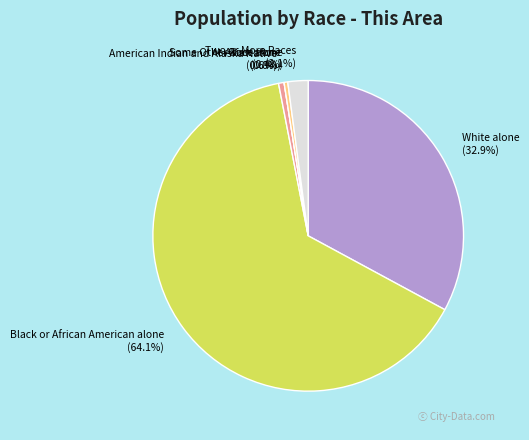

Approximately how many times larger is the value at Two or More Races compared to White alone?

0.1